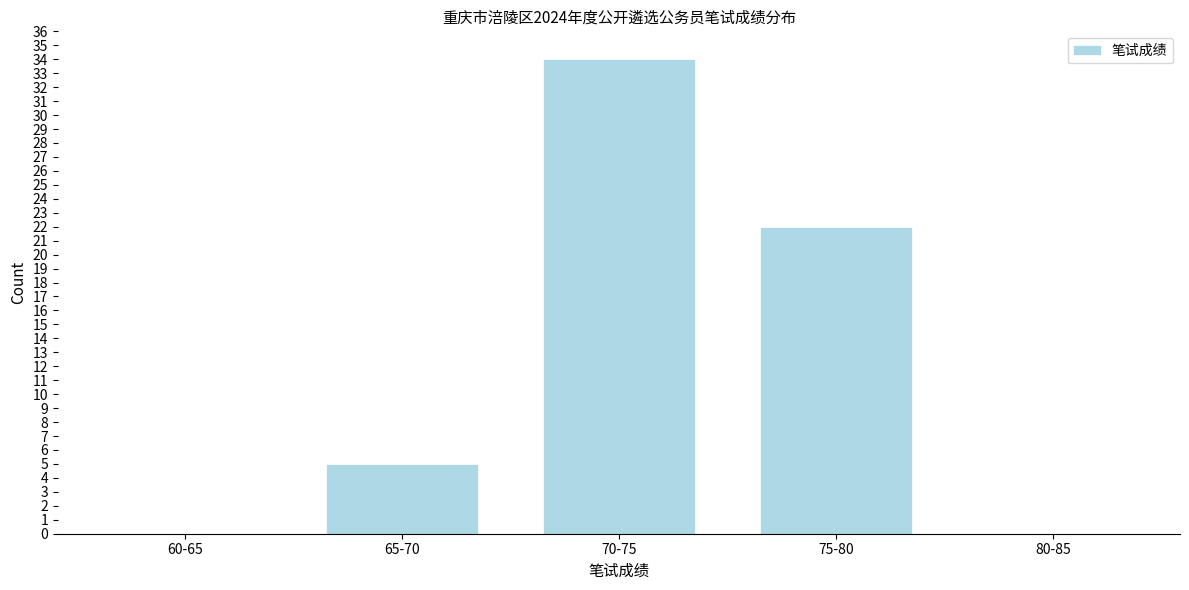

Reading left to right, transcribe all the data shown in this chart.

60-65=0	65-70=5	70-75=34	75-80=22	80-85=0